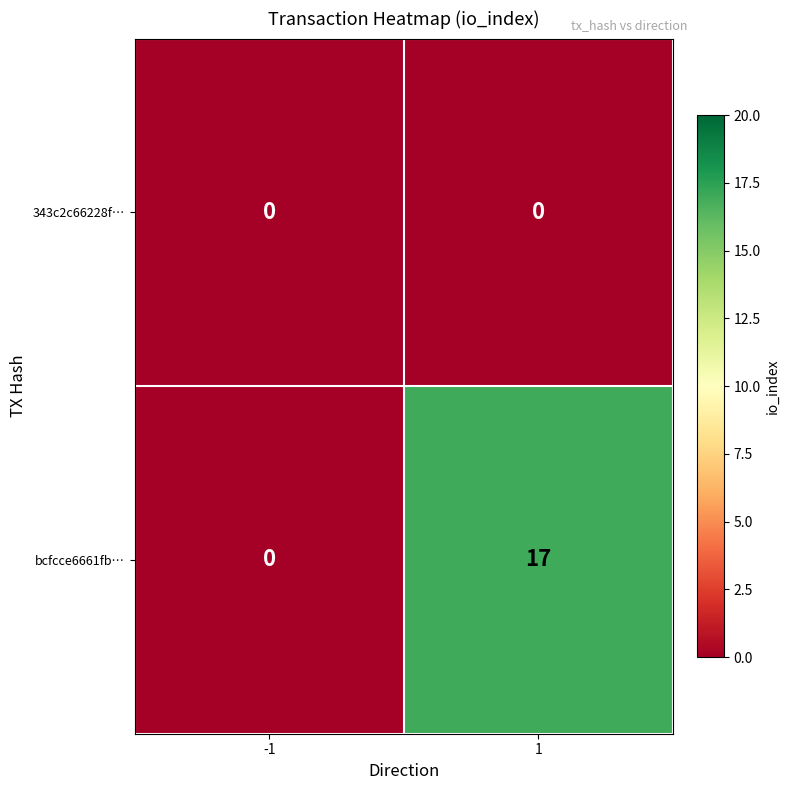

List the series in order of their overall mean, highest first.

bcfcce6661fb…, 343c2c66228f…